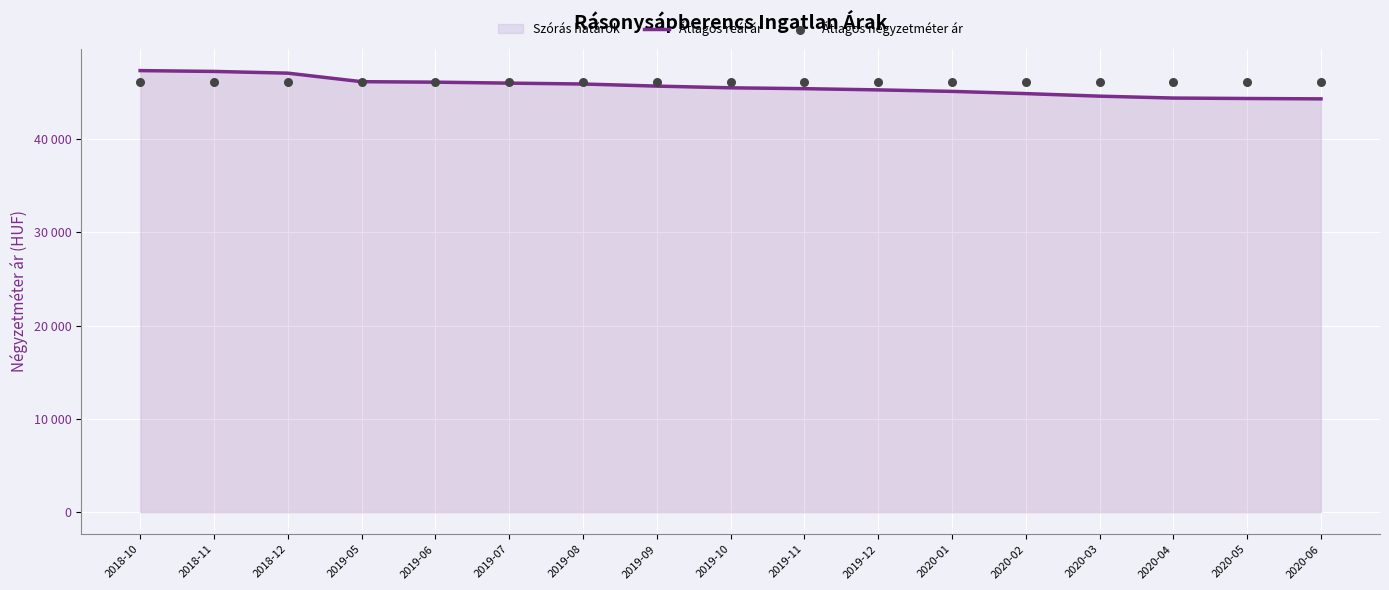

Which series has the widest spread of Y values?

Átlagos reál ár